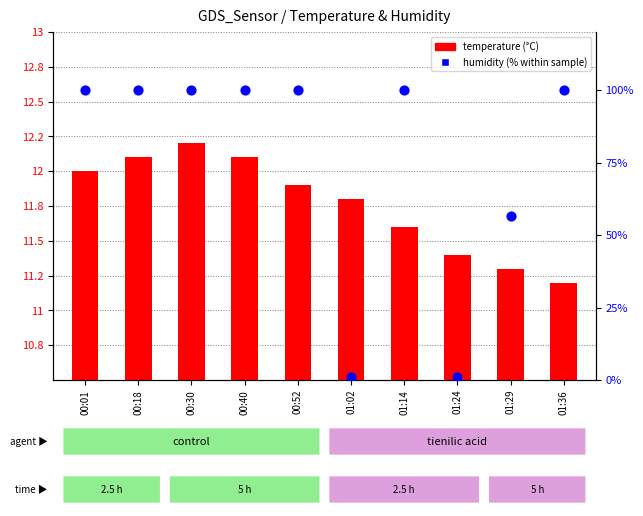

Which series reaches the minimum Y coordinate?

humidity (%)